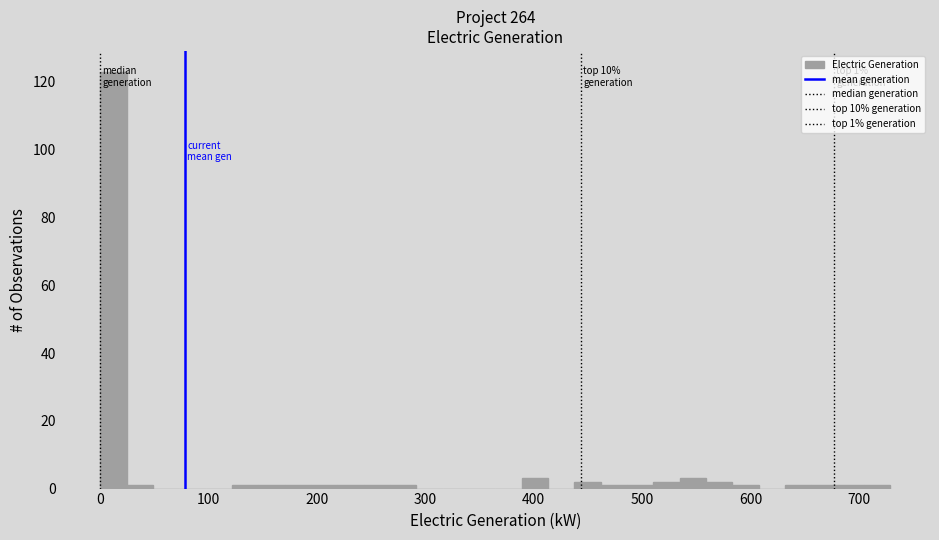

Around what value on the x-axis is the tallest bar? Give the approximate position of its centre, as read against the axis.

10